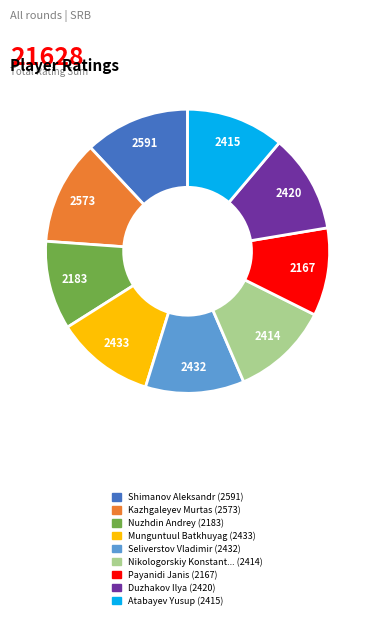

Is there a majority slice in this chart?

No